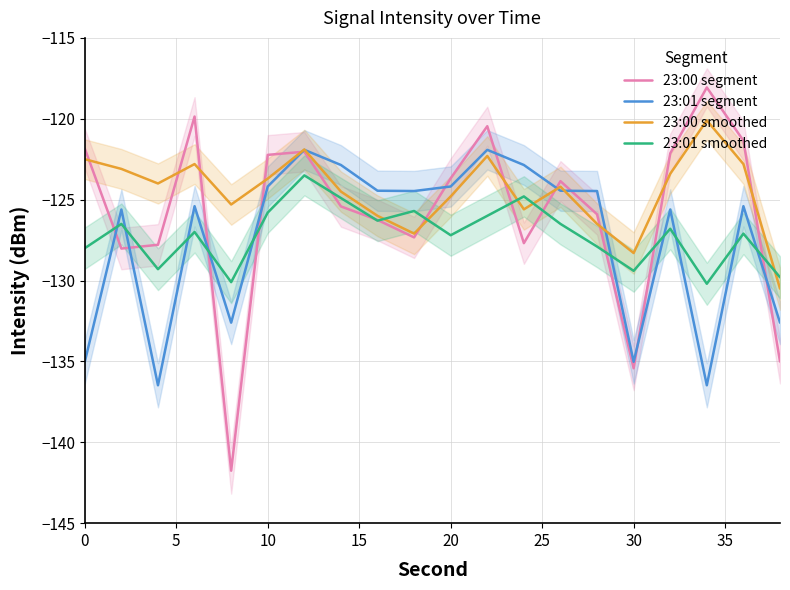

What is the minimum value for 23:00 segment?

-141.8